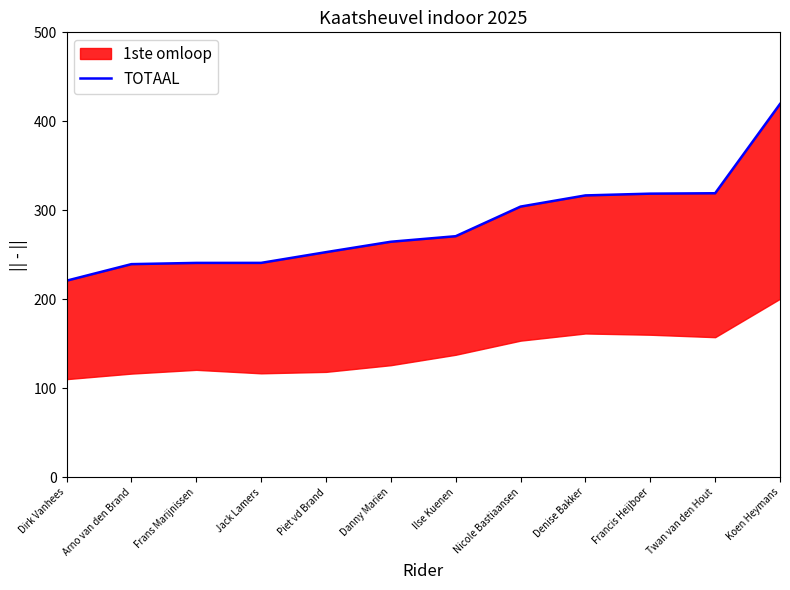

At which label does the data first exceed 270?

Ilse Kuenen